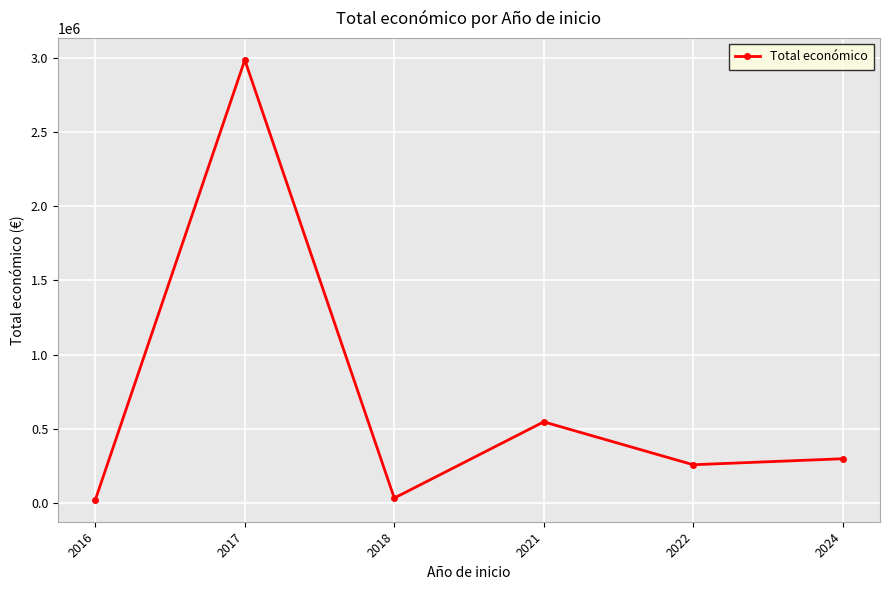

Count the number of data series in this chart.

1